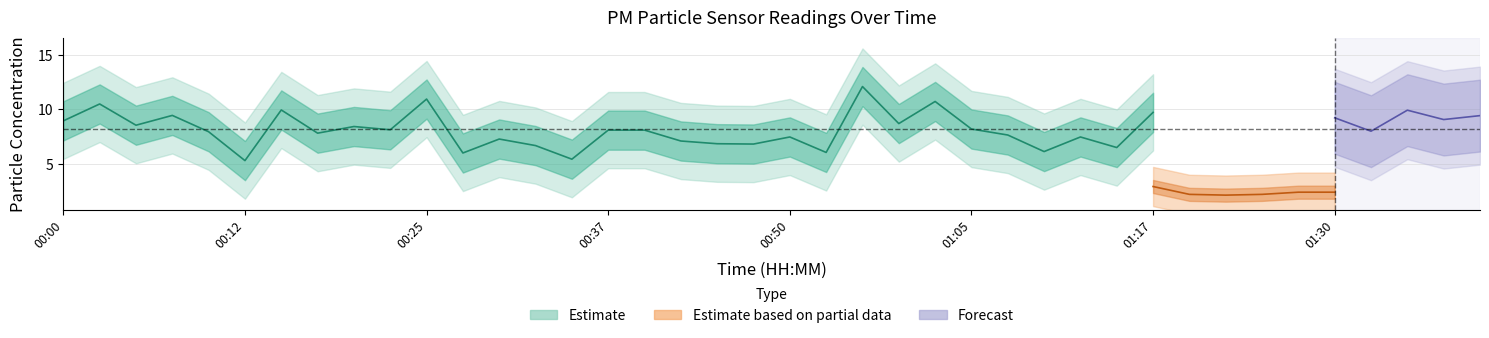

Is it true that P2 equals 3.2 at 00:28?

False